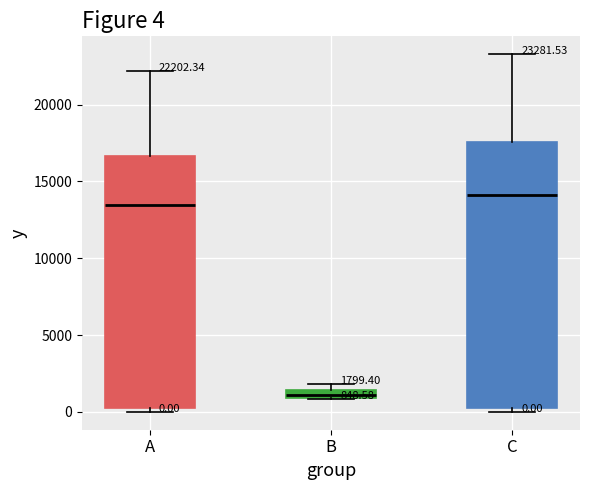

Which box has the highest median line?

C